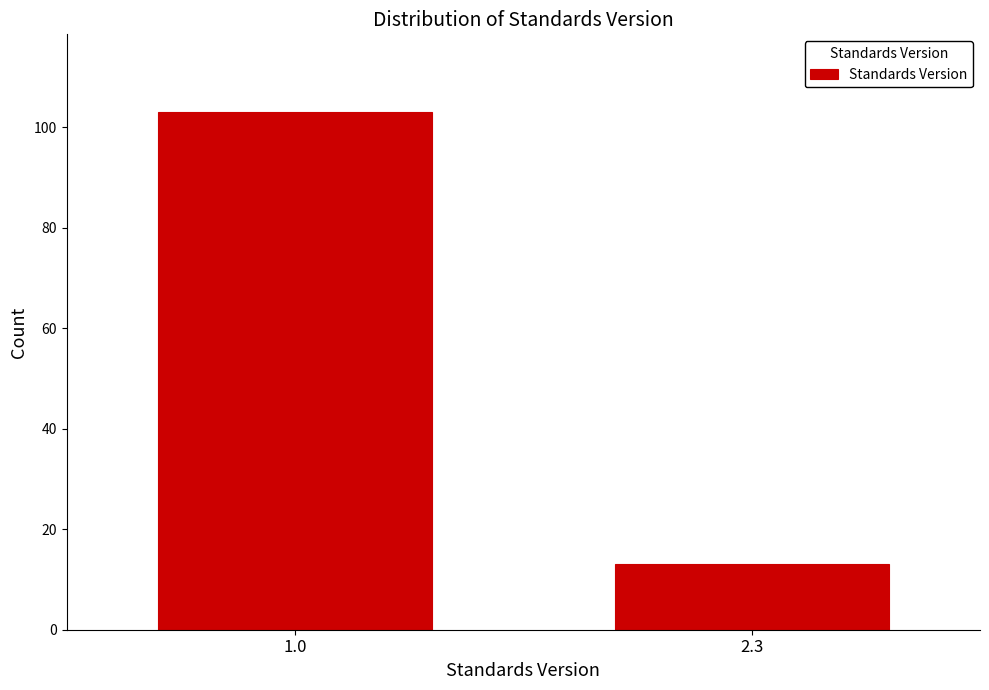

Reading right to left, what are all the values shown in this chart?

2.3=13	1.0=103